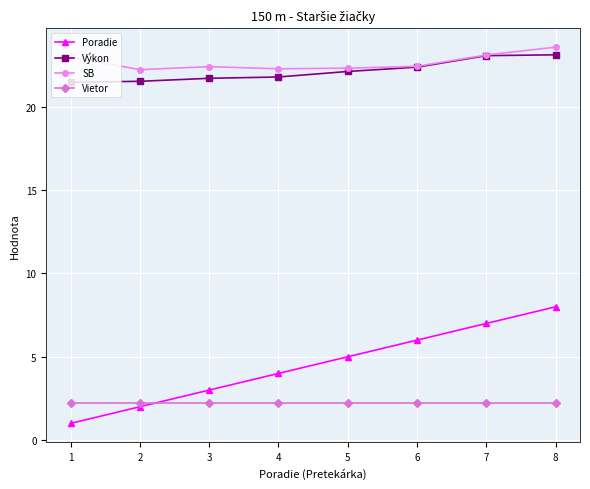

True or false: Poradie has more than 2 interior local peaks.

False